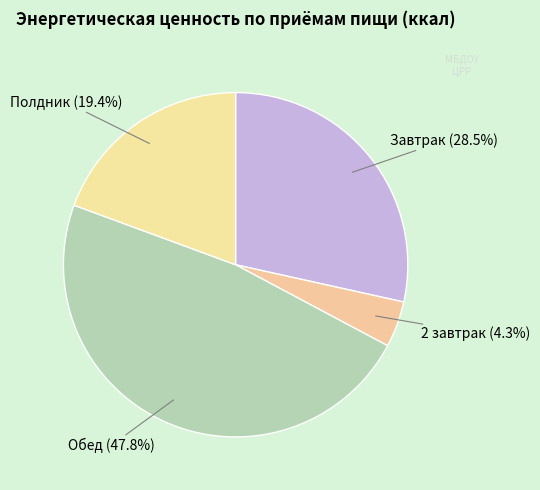

Approximately how many times larger is the value at Обед compared to 2 завтрак?

11.1